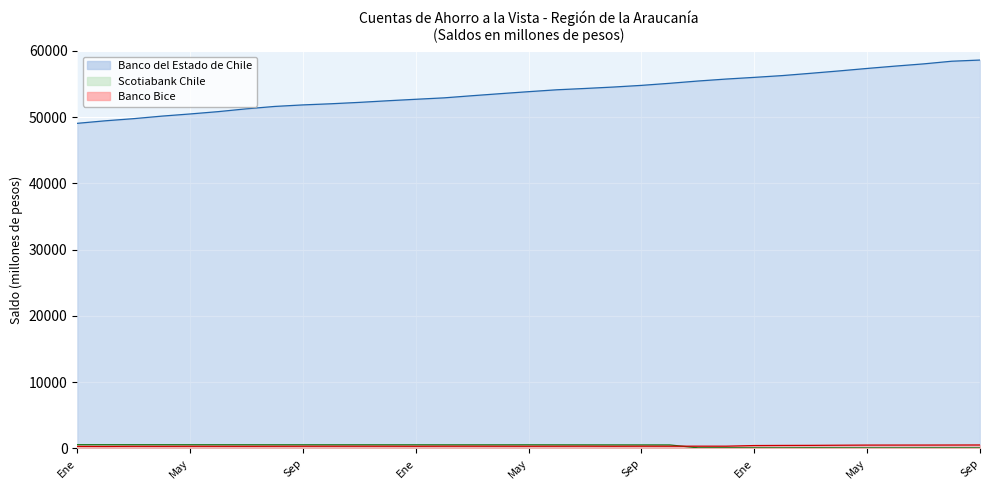

The Scotiabank Chile series shows 76 at Ago. True or false?

True